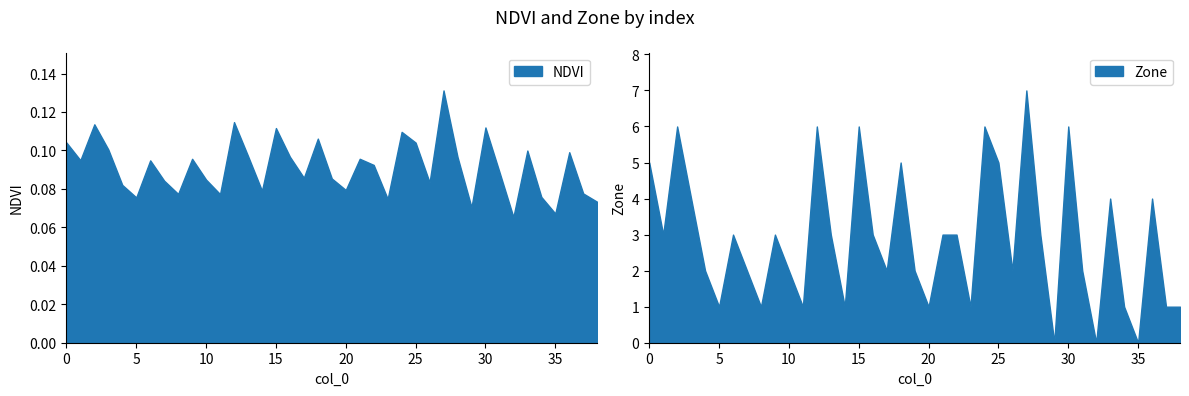

Which series changed the most between 3 and 19?

Zone